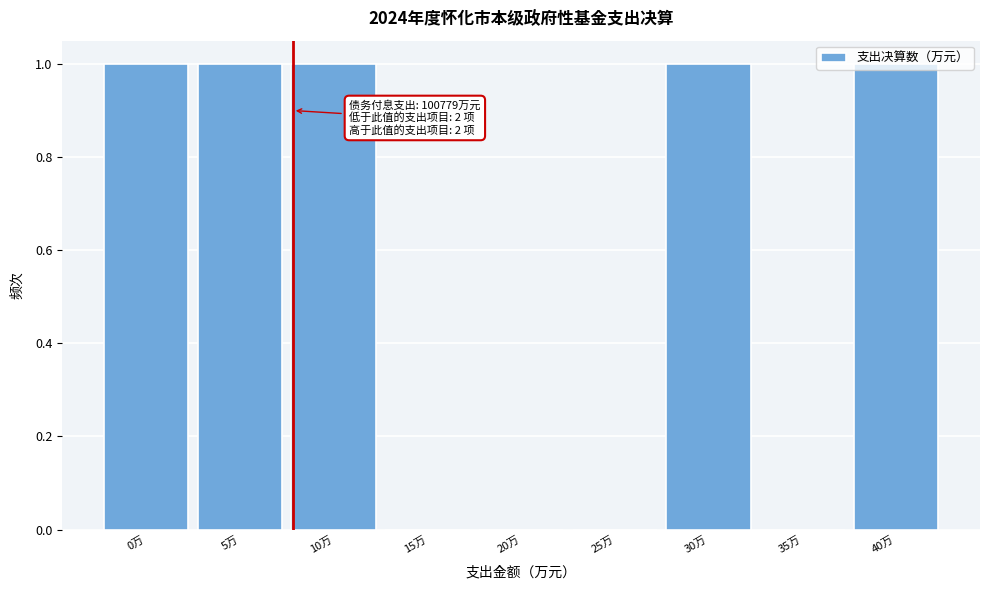

What is the sum of all values?

5